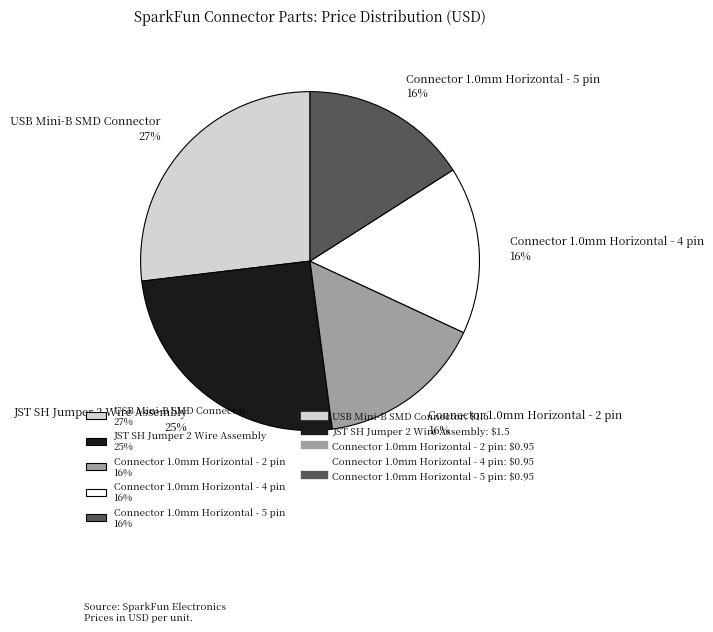

Is the sum of Connector 1.0mm Horizontal - 2 pin 16% and JST SH Jumper 2 Wire Assembly 25% greater than half?

No